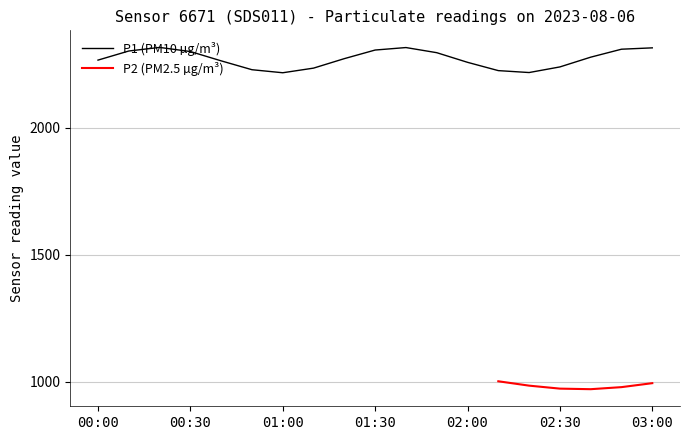

What is the value of the P2 point at the 8th from the left?

999.9